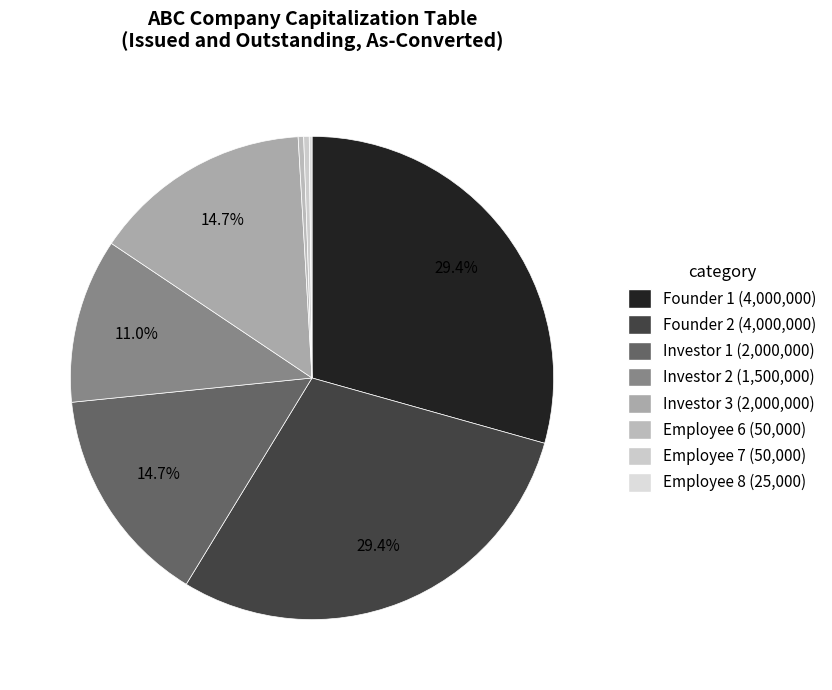

Which slice is the smallest?

Employee 8